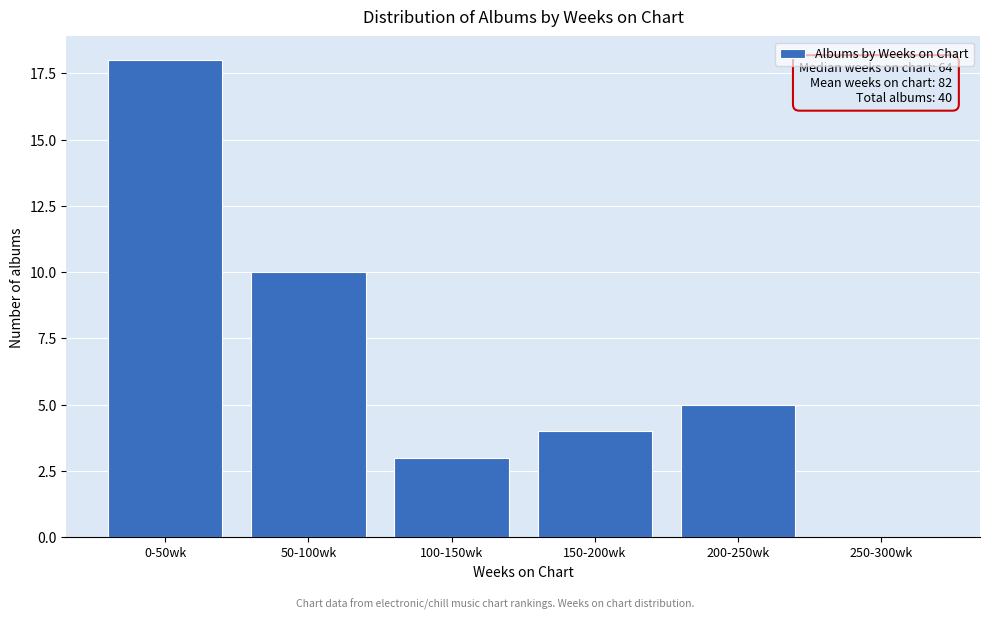

Reading right to left, transcribe all the data shown in this chart.

250-300wk=0	200-250wk=5	150-200wk=4	100-150wk=3	50-100wk=10	0-50wk=18